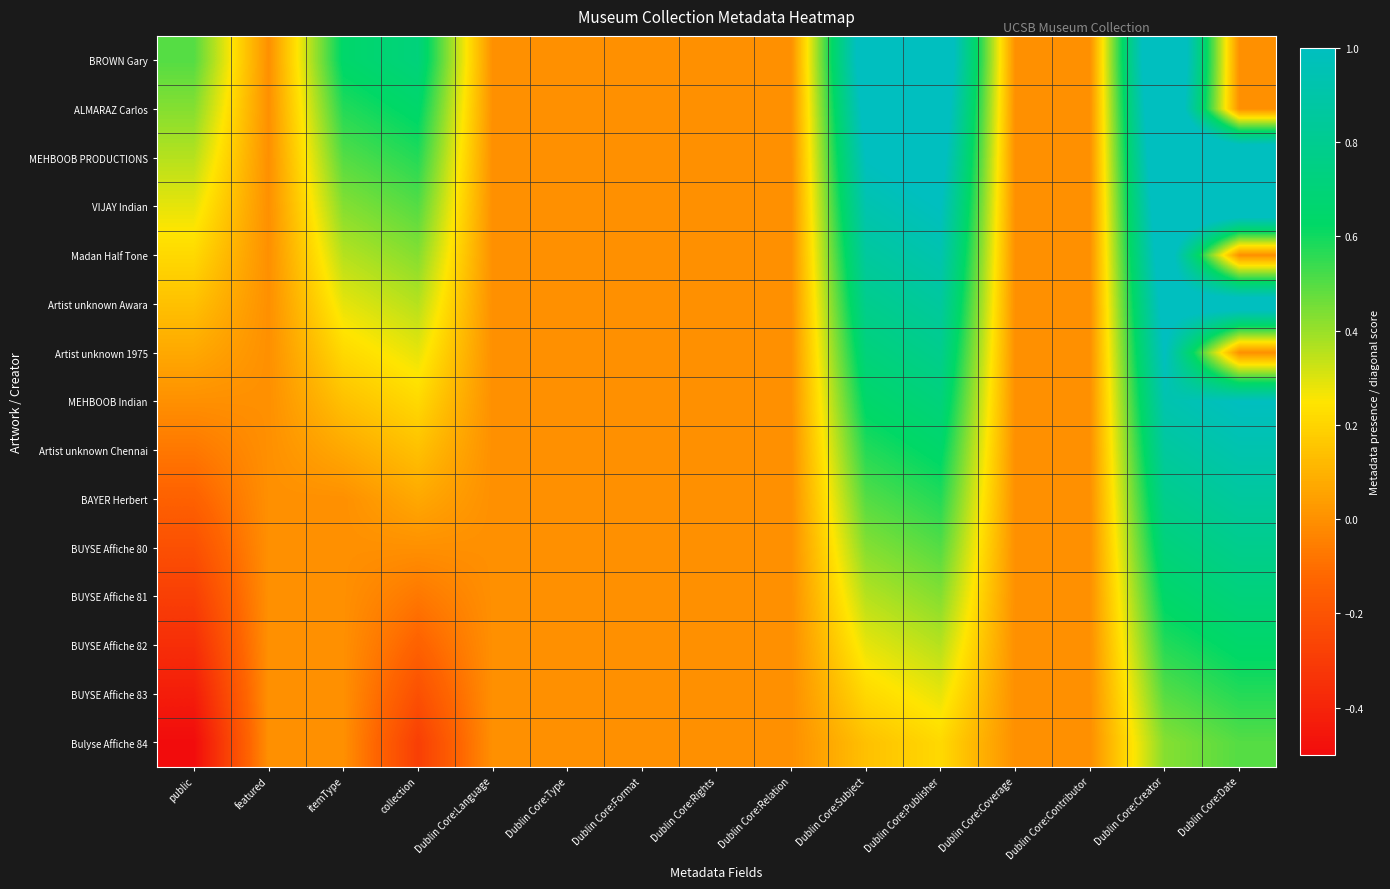

Reading left to right, transcribe all the data shown in this chart.

BROWN Gary: public=0.5	featured=0.0	itemType=0.6	collection=0.7	Dublin Core:Language=0.0	Dublin Core:Type=0.0	Dublin Core:Format=0.0	Dublin Core:Rights=0.0	Dublin Core:Relation=0.0	Dublin Core:Subject=1.1	Dublin Core:Publisher=1.2	Dublin Core:Coverage=0.0	Dublin Core:Contributor=0.0	Dublin Core:Creator=1.4	Dublin Core:Date=0.0
ALMARAZ Carlos: public=0.4	featured=0.0	itemType=0.6	collection=0.6	Dublin Core:Language=0.0	Dublin Core:Type=0.0	Dublin Core:Format=0.0	Dublin Core:Rights=0.0	Dublin Core:Relation=0.0	Dublin Core:Subject=1.1	Dublin Core:Publisher=1.1	Dublin Core:Coverage=0.0	Dublin Core:Contributor=0.0	Dublin Core:Creator=1.4	Dublin Core:Date=0.0
MEHBOOB PRODUCTIONS: public=0.4	featured=0.0	itemType=0.5	collection=0.6	Dublin Core:Language=0.0	Dublin Core:Type=0.0	Dublin Core:Format=0.0	Dublin Core:Rights=0.0	Dublin Core:Relation=0.0	Dublin Core:Subject=1.0	Dublin Core:Publisher=1.1	Dublin Core:Coverage=0.0	Dublin Core:Contributor=0.0	Dublin Core:Creator=1.3	Dublin Core:Date=1.4
VIJAY Indian: public=0.3	featured=0.0	itemType=0.4	collection=0.5	Dublin Core:Language=0.0	Dublin Core:Type=0.0	Dublin Core:Format=0.0	Dublin Core:Rights=0.0	Dublin Core:Relation=0.0	Dublin Core:Subject=0.9	Dublin Core:Publisher=1.0	Dublin Core:Coverage=0.0	Dublin Core:Contributor=0.0	Dublin Core:Creator=1.2	Dublin Core:Date=1.3
Madan Half Tone: public=0.2	featured=0.0	itemType=0.4	collection=0.4	Dublin Core:Language=0.0	Dublin Core:Type=0.0	Dublin Core:Format=0.0	Dublin Core:Rights=0.0	Dublin Core:Relation=0.0	Dublin Core:Subject=0.9	Dublin Core:Publisher=0.9	Dublin Core:Coverage=0.0	Dublin Core:Contributor=0.0	Dublin Core:Creator=1.1	Dublin Core:Date=0.0
Artist unknown Awara: public=0.1	featured=0.0	itemType=0.3	collection=0.4	Dublin Core:Language=0.0	Dublin Core:Type=0.0	Dublin Core:Format=0.0	Dublin Core:Rights=0.0	Dublin Core:Relation=0.0	Dublin Core:Subject=0.8	Dublin Core:Publisher=0.9	Dublin Core:Coverage=0.0	Dublin Core:Contributor=0.0	Dublin Core:Creator=1.1	Dublin Core:Date=1.1
Artist unknown 1975: public=0.1	featured=0.0	itemType=0.2	collection=0.3	Dublin Core:Language=0.0	Dublin Core:Type=0.0	Dublin Core:Format=0.0	Dublin Core:Rights=0.0	Dublin Core:Relation=0.0	Dublin Core:Subject=0.7	Dublin Core:Publisher=0.8	Dublin Core:Coverage=0.0	Dublin Core:Contributor=0.0	Dublin Core:Creator=1.0	Dublin Core:Date=0.0
MEHBOOB Indian: public=0.0	featured=0.0	itemType=0.1	collection=0.2	Dublin Core:Language=0.0	Dublin Core:Type=0.0	Dublin Core:Format=0.0	Dublin Core:Rights=0.0	Dublin Core:Relation=0.0	Dublin Core:Subject=0.6	Dublin Core:Publisher=0.7	Dublin Core:Coverage=0.0	Dublin Core:Contributor=0.0	Dublin Core:Creator=0.9	Dublin Core:Date=1.0
Artist unknown Chennai: public=-0.1	featured=0.0	itemType=0.1	collection=0.1	Dublin Core:Language=0.0	Dublin Core:Type=0.0	Dublin Core:Format=0.0	Dublin Core:Rights=0.0	Dublin Core:Relation=0.0	Dublin Core:Subject=0.6	Dublin Core:Publisher=0.6	Dublin Core:Coverage=0.0	Dublin Core:Contributor=0.0	Dublin Core:Creator=0.9	Dublin Core:Date=0.9
BAYER Herbert: public=-0.1	featured=0.0	itemType=0.0	collection=0.1	Dublin Core:Language=0.0	Dublin Core:Type=0.0	Dublin Core:Format=0.0	Dublin Core:Rights=0.0	Dublin Core:Relation=0.0	Dublin Core:Subject=0.5	Dublin Core:Publisher=0.6	Dublin Core:Coverage=0.0	Dublin Core:Contributor=0.0	Dublin Core:Creator=0.8	Dublin Core:Date=0.9
BUYSE Affiche 80: public=-0.2	featured=0.0	itemType=0.0	collection=0.0	Dublin Core:Language=0.0	Dublin Core:Type=0.0	Dublin Core:Format=0.0	Dublin Core:Rights=0.0	Dublin Core:Relation=0.0	Dublin Core:Subject=0.4	Dublin Core:Publisher=0.5	Dublin Core:Coverage=0.0	Dublin Core:Contributor=0.0	Dublin Core:Creator=0.7	Dublin Core:Date=0.8
BUYSE Affiche 81: public=-0.3	featured=0.0	itemType=0.0	collection=-0.1	Dublin Core:Language=0.0	Dublin Core:Type=0.0	Dublin Core:Format=0.0	Dublin Core:Rights=0.0	Dublin Core:Relation=0.0	Dublin Core:Subject=0.4	Dublin Core:Publisher=0.4	Dublin Core:Coverage=0.0	Dublin Core:Contributor=0.0	Dublin Core:Creator=0.6	Dublin Core:Date=0.7
BUYSE Affiche 82: public=-0.4	featured=0.0	itemType=0.0	collection=-0.1	Dublin Core:Language=0.0	Dublin Core:Type=0.0	Dublin Core:Format=0.0	Dublin Core:Rights=0.0	Dublin Core:Relation=0.0	Dublin Core:Subject=0.3	Dublin Core:Publisher=0.4	Dublin Core:Coverage=0.0	Dublin Core:Contributor=0.0	Dublin Core:Creator=0.6	Dublin Core:Date=0.6
BUYSE Affiche 83: public=-0.4	featured=0.0	itemType=0.0	collection=-0.2	Dublin Core:Language=0.0	Dublin Core:Type=0.0	Dublin Core:Format=0.0	Dublin Core:Rights=0.0	Dublin Core:Relation=0.0	Dublin Core:Subject=0.2	Dublin Core:Publisher=0.3	Dublin Core:Coverage=0.0	Dublin Core:Contributor=0.0	Dublin Core:Creator=0.5	Dublin Core:Date=0.6
Bulyse Affiche 84: public=-0.5	featured=0.0	itemType=0.0	collection=-0.3	Dublin Core:Language=0.0	Dublin Core:Type=0.0	Dublin Core:Format=0.0	Dublin Core:Rights=0.0	Dublin Core:Relation=0.0	Dublin Core:Subject=0.1	Dublin Core:Publisher=0.2	Dublin Core:Coverage=0.0	Dublin Core:Contributor=0.0	Dublin Core:Creator=0.4	Dublin Core:Date=0.5